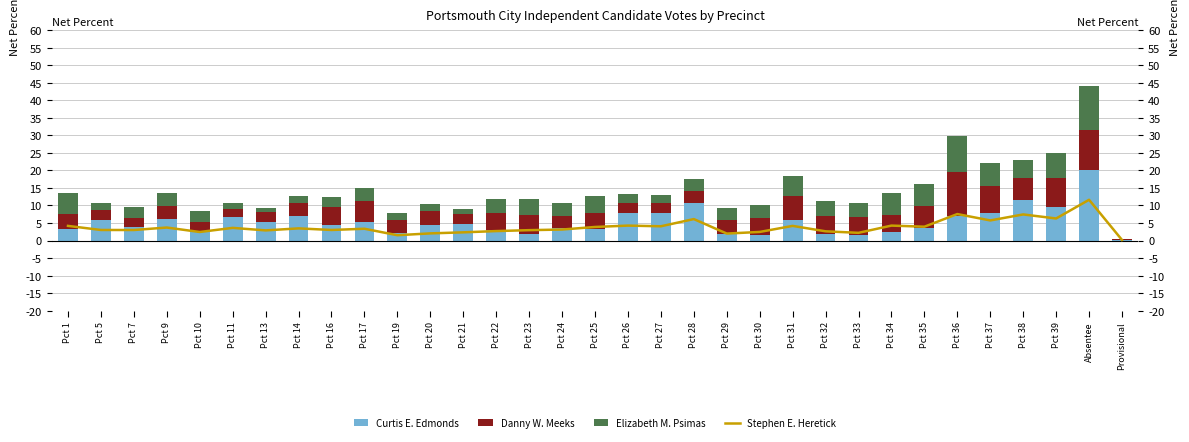

What is the average value of the Curtis E. Edmonds series?

5.3